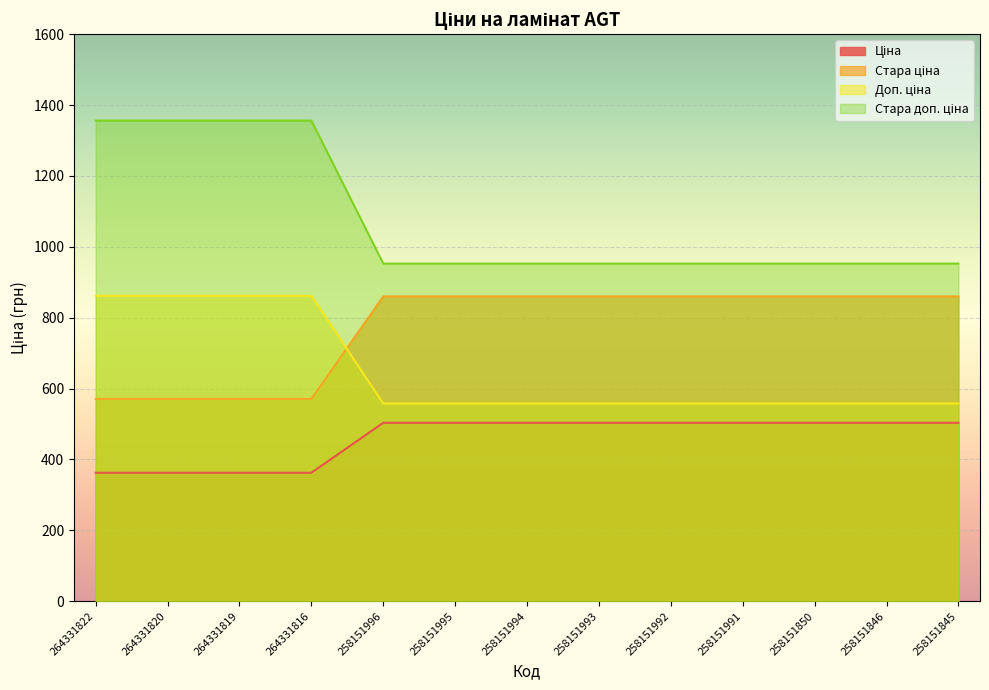

What is the difference between the highest and lowest values at 258151994?

449.3